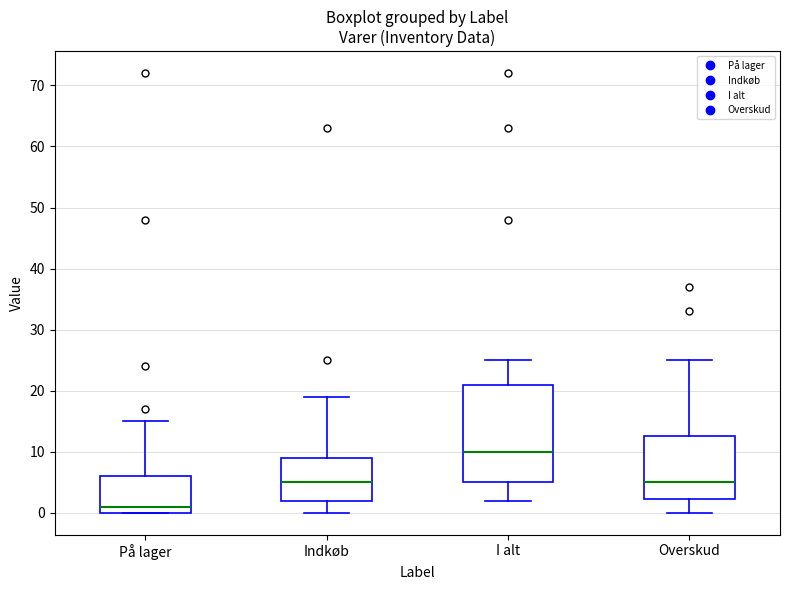

Reading left to right, transcribe this box plot: for each box, give where its median line is, the range the box spans, and where its two whiskers end, as read against the y-axis. The values are not printed on the chart, so give them approximately, as read against the axis.

På lager: median 1, box 0 to 6, whiskers 0 to 15
Indkøb: median 5, box 2 to 9, whiskers 0 to 19
I alt: median 10, box 5 to 21, whiskers 2 to 25
Overskud: median 5, box 2 to 13, whiskers 0 to 25